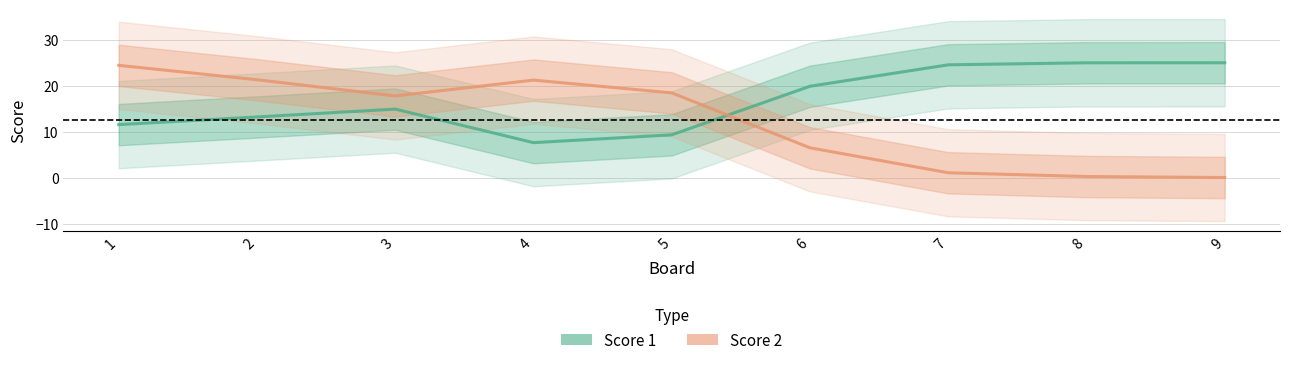

What is the spread (max minus min) of values at 7?

23.5